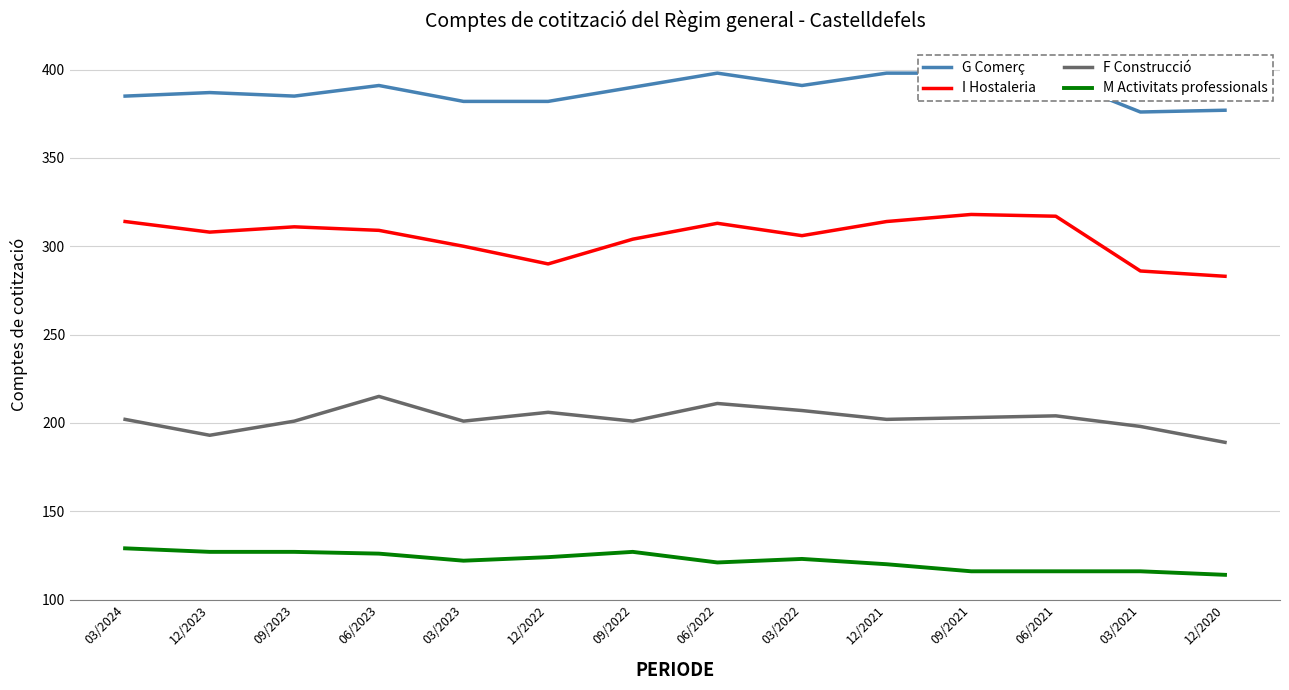

Which series has the largest total across all categories?

G Comerç